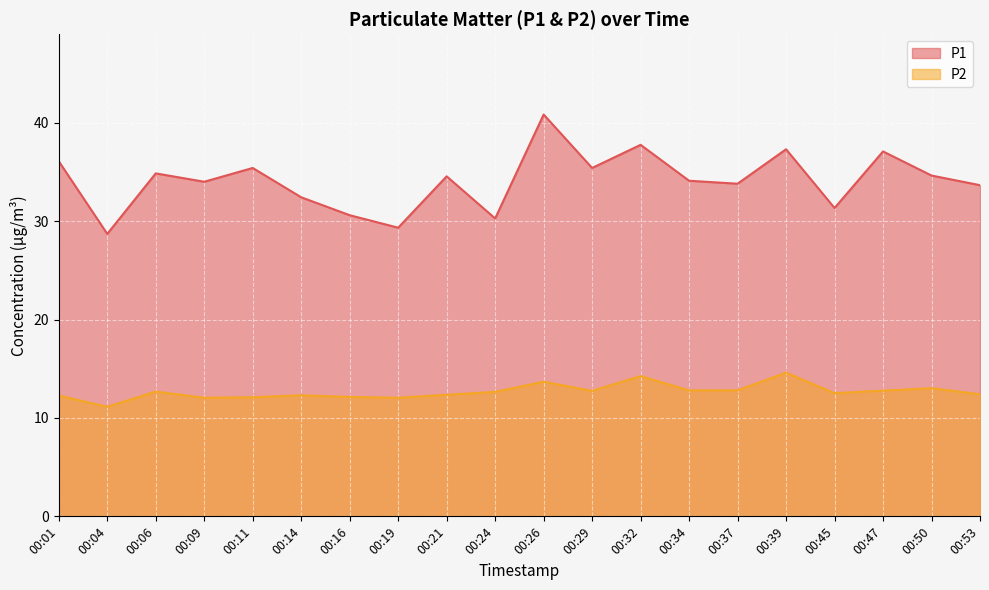

What is the sum of all P1 values?

682.1